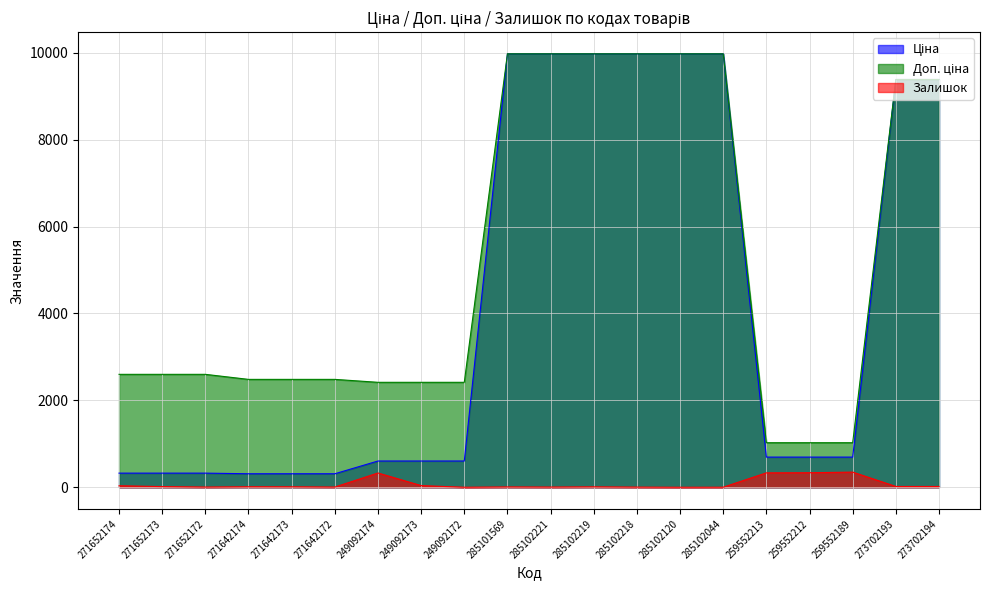

True or false: Залишок and Ціна intersect in this chart.

False